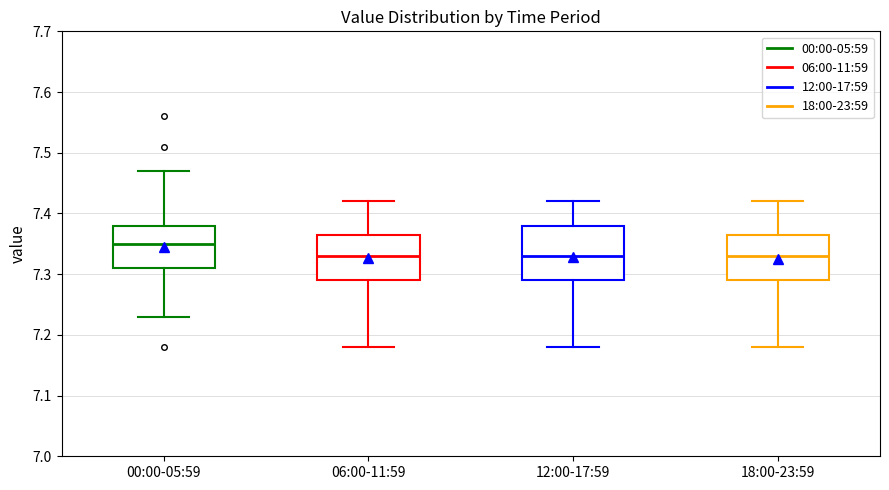

Reading left to right, transcribe this box plot: for each box, give where its median line is, the range the box spans, and where its two whiskers end, as read against the y-axis. The values are not printed on the chart, so give them approximately, as read against the axis.

00:00-05:59: median 7.35, box 7.31 to 7.38, whiskers 7.23 to 7.47
06:00-11:59: median 7.33, box 7.29 to 7.37, whiskers 7.18 to 7.42
12:00-17:59: median 7.33, box 7.29 to 7.38, whiskers 7.18 to 7.42
18:00-23:59: median 7.33, box 7.29 to 7.37, whiskers 7.18 to 7.42